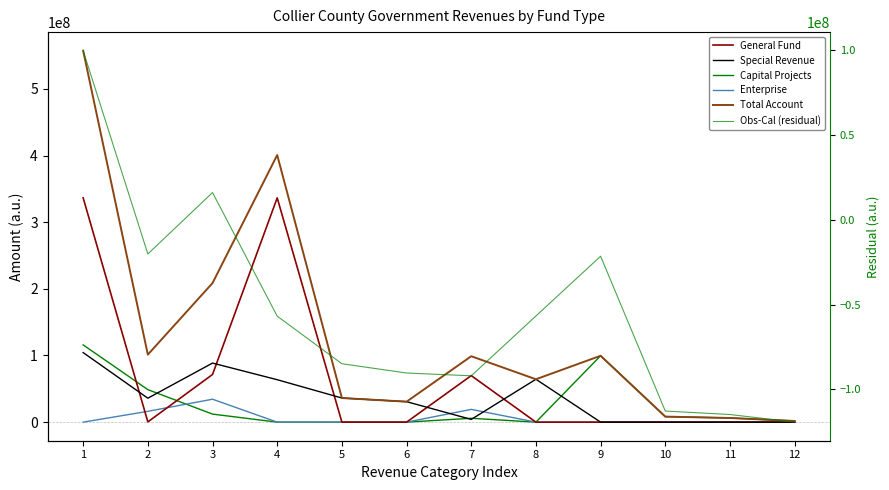

List the labels in order of Enterprise value, smallest first.

1, 4, 5, 6, 8, 9, 10, 11, 12, 2, 7, 3